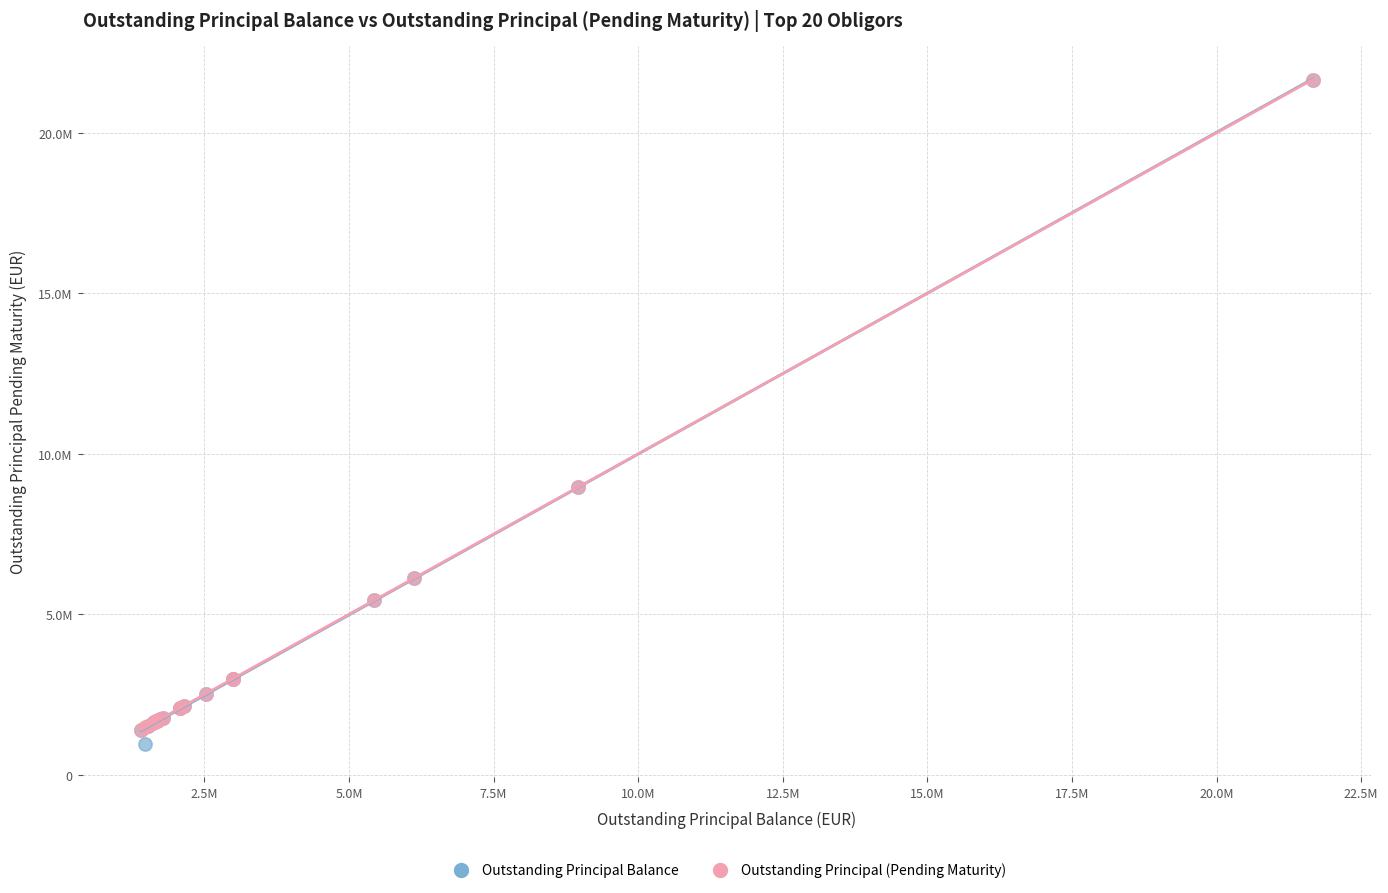

What are all the series names shown in the legend?

Outstanding Principal Balance, Outstanding Principal (Pending Maturity)